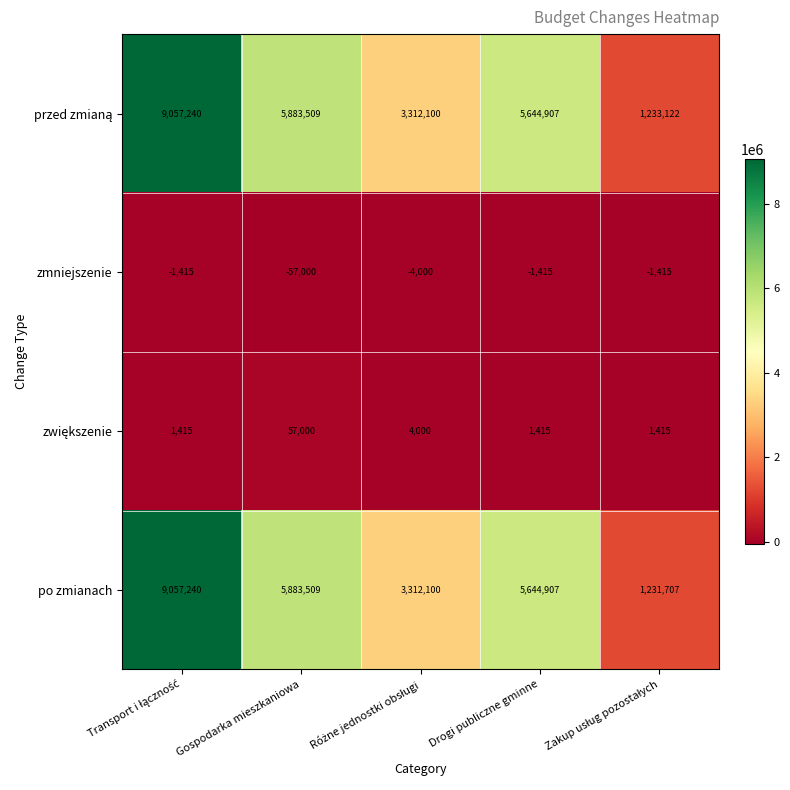

What is the spread (max minus min) of values at Drogi publiczne gminne?

5646322